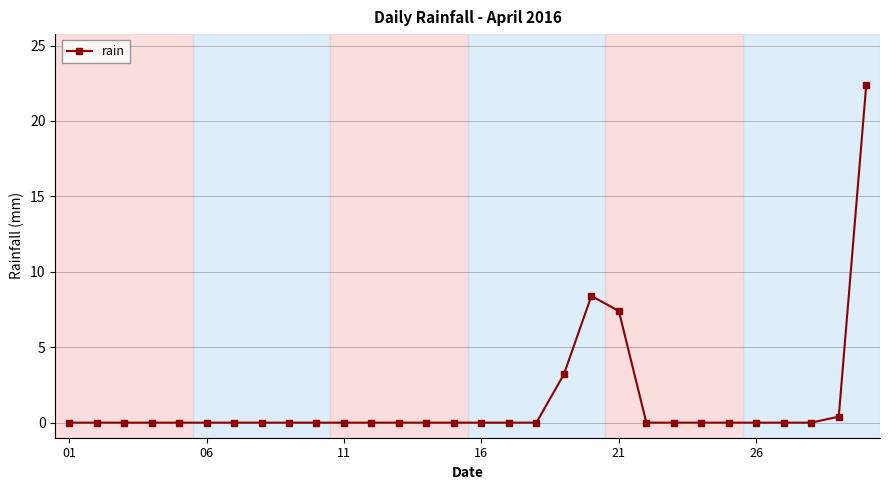

What is the sum of all values?

41.8